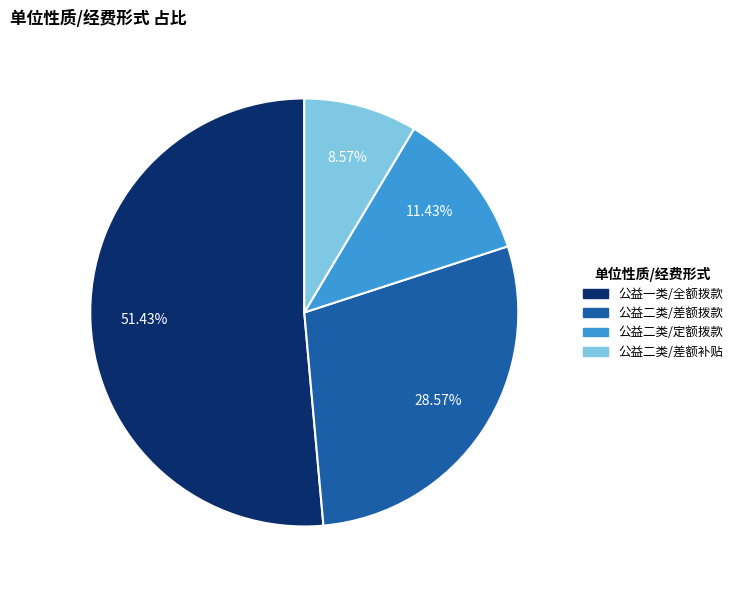

To the nearest percent, what is the difference between the 公益一类/全额拨款 and 公益二类/差额补贴 slice percentages?

43%